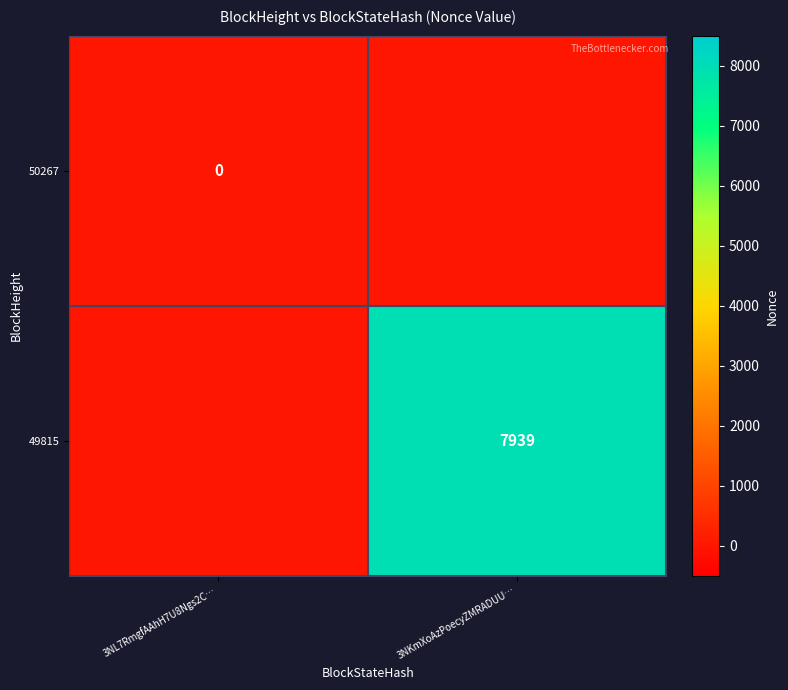

Is it true that 49815 equals 1913 at 3NKmXoAzPoecyZMRADUU…?

False